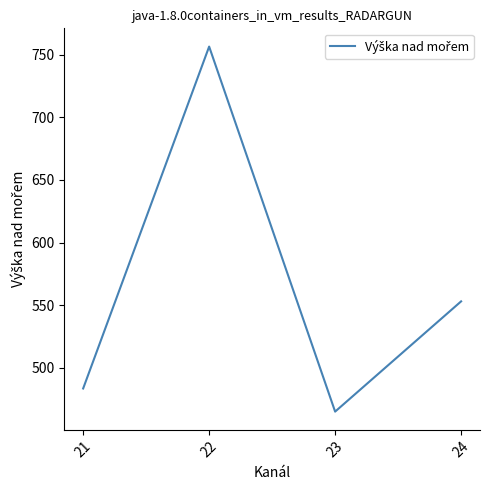

True or false: there are more than 1 points higher than both neighbors.

False